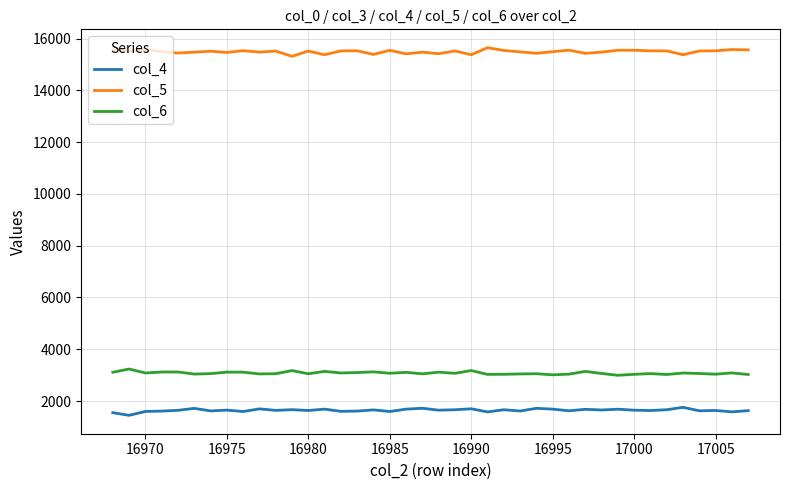

Which series has the largest total across all categories?

col_5